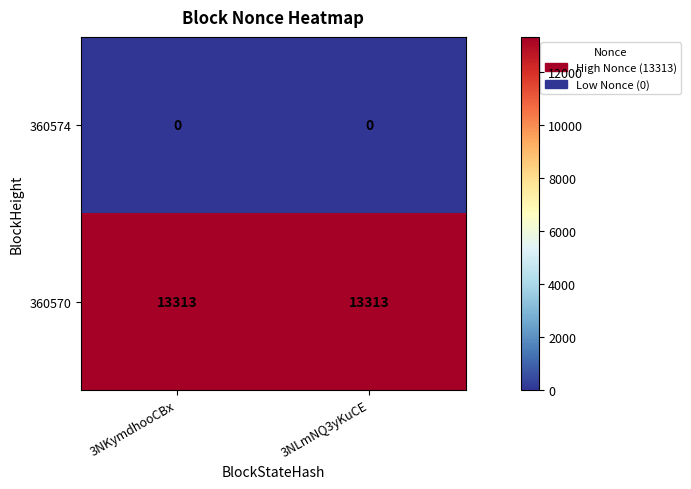

Reading right to left, transcribe all the data shown in this chart.

360574: 3NLmNQ3yKuCE=0	3NKymdhooCBx=0
360570: 3NLmNQ3yKuCE=13313	3NKymdhooCBx=13313